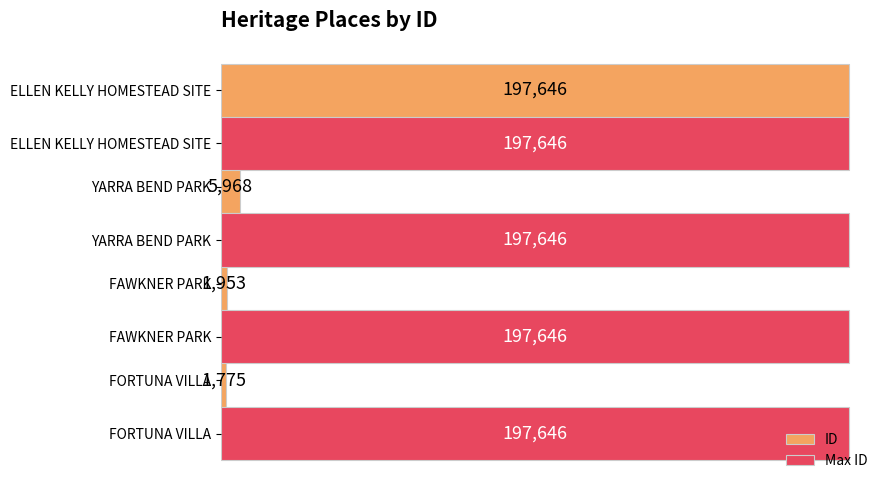

At how many categories does at least one series exceed 106251?

4